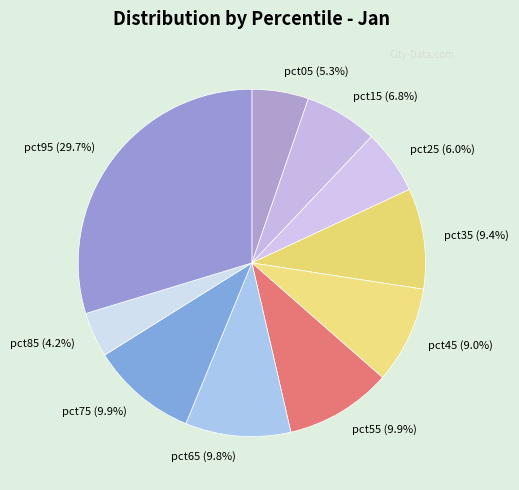

Is pct35 the majority of the pie?

No